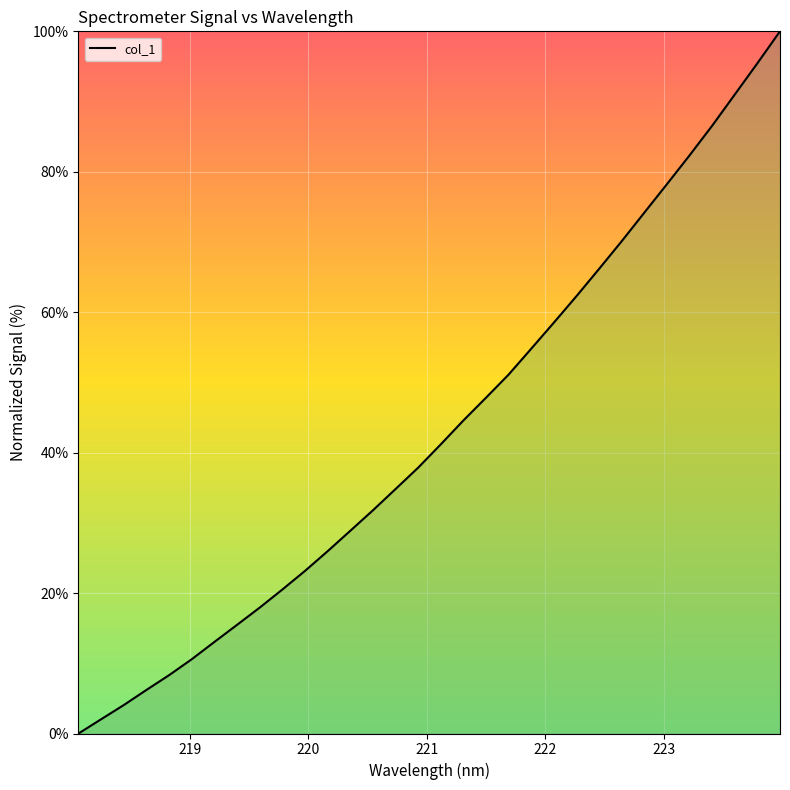

What is the greatest value displayed?

100.0